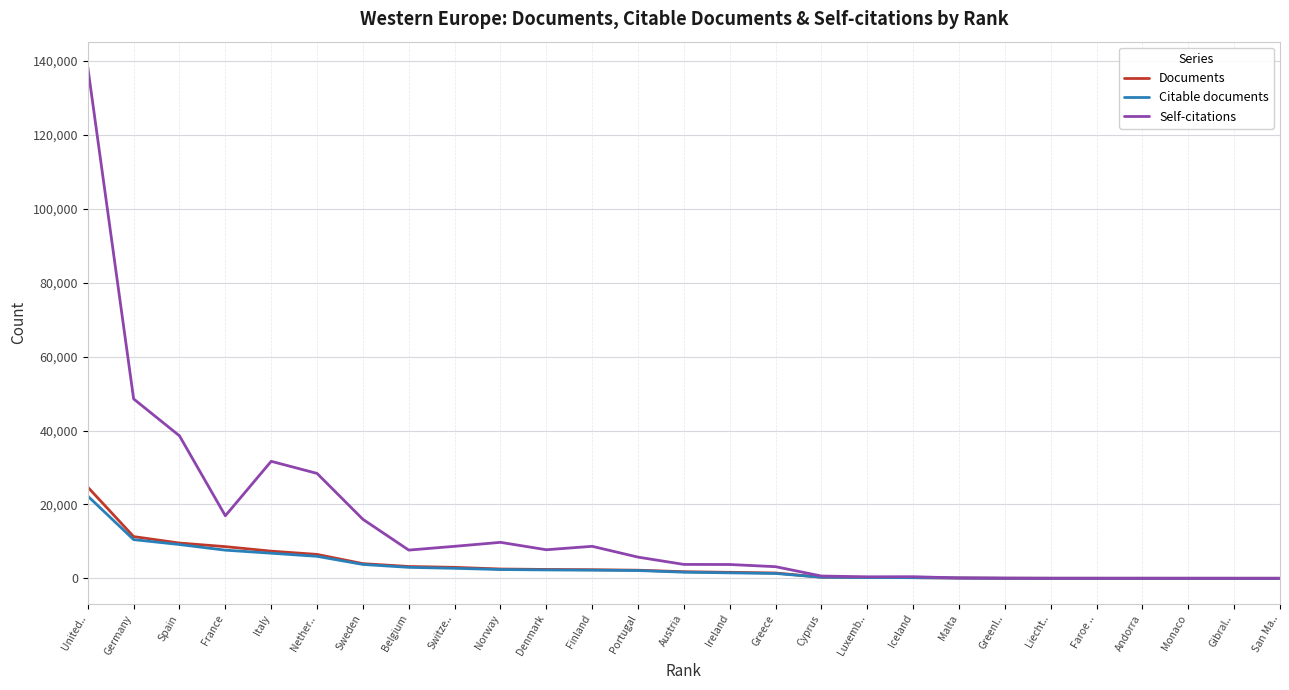

What position from the right is Spain?

25